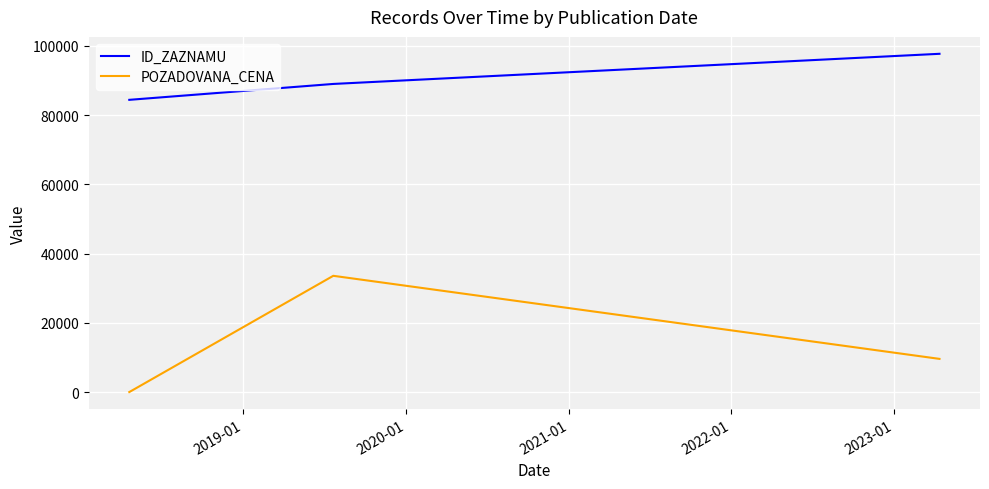

What is the minimum value for POZADOVANA_CENA?

13.9